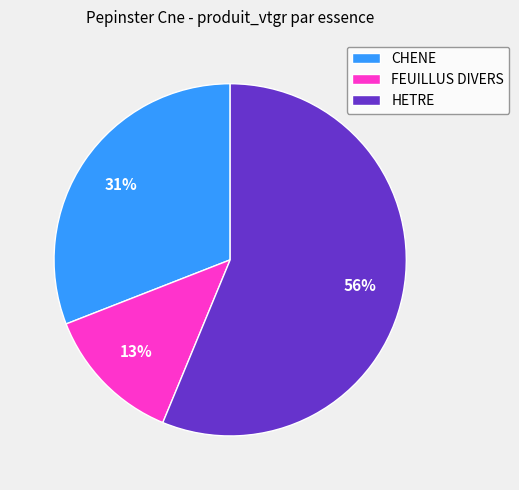

Is it true that HETRE is 51% of the pie?

False